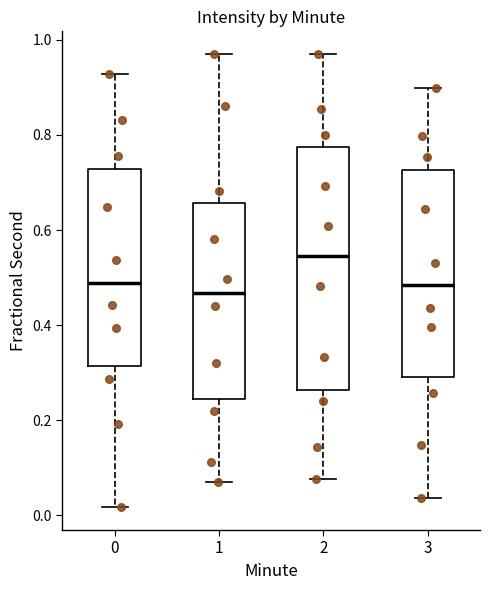

Where is the lower edge of the box at x = 1 on the y-axis? The values are not printed on the chart, so give them approximately, as read against the axis.

0.24